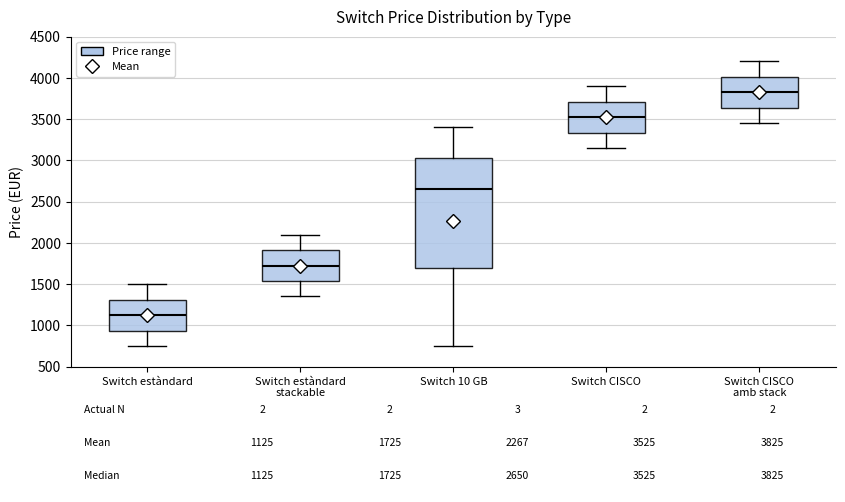

Which box has the lowest median line?

Switch estàndard